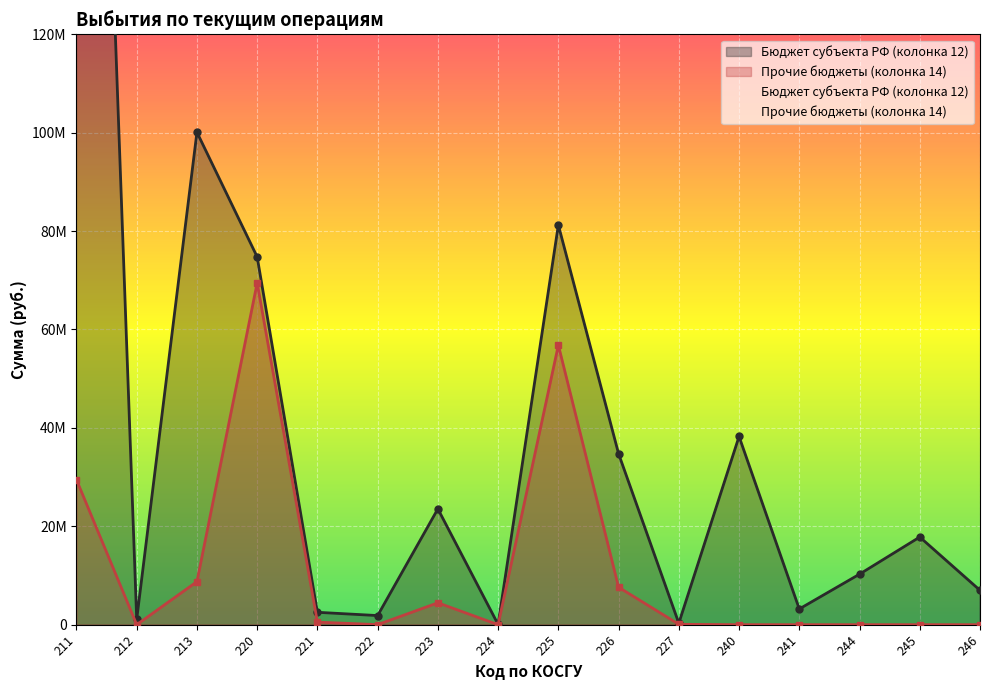

List the labels in order of Прочие бюджеты (колонка 14) value, largest first.

220, 225, 211, 213, 226, 223, 221, 227, 222, 212, 224, 240, 241, 244, 245, 246